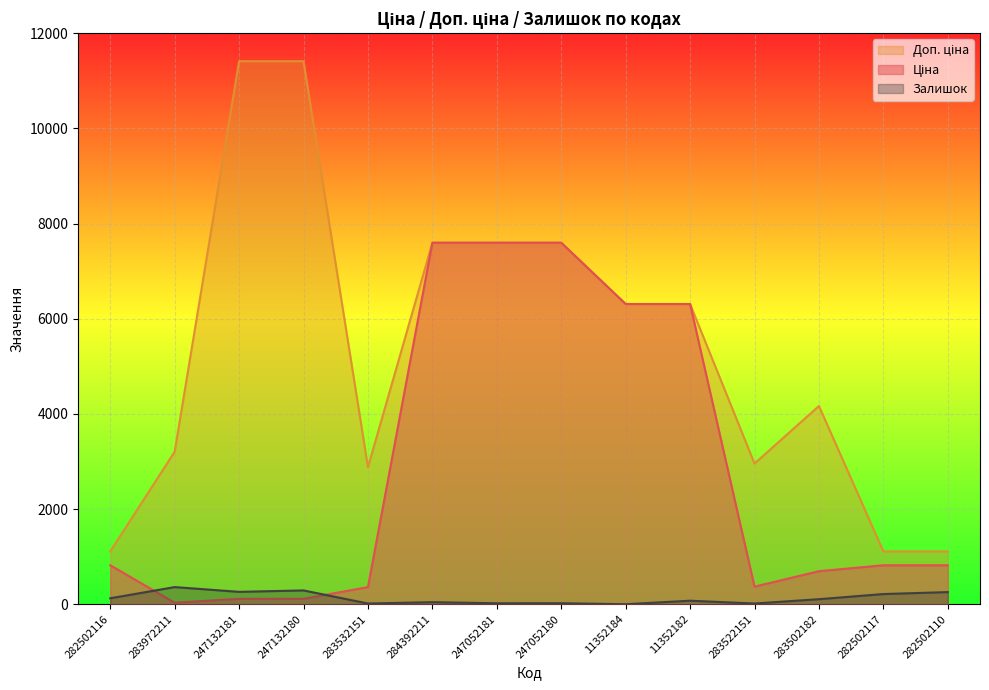

What are all the series names shown in the legend?

Ціна, Доп. ціна, Залишок